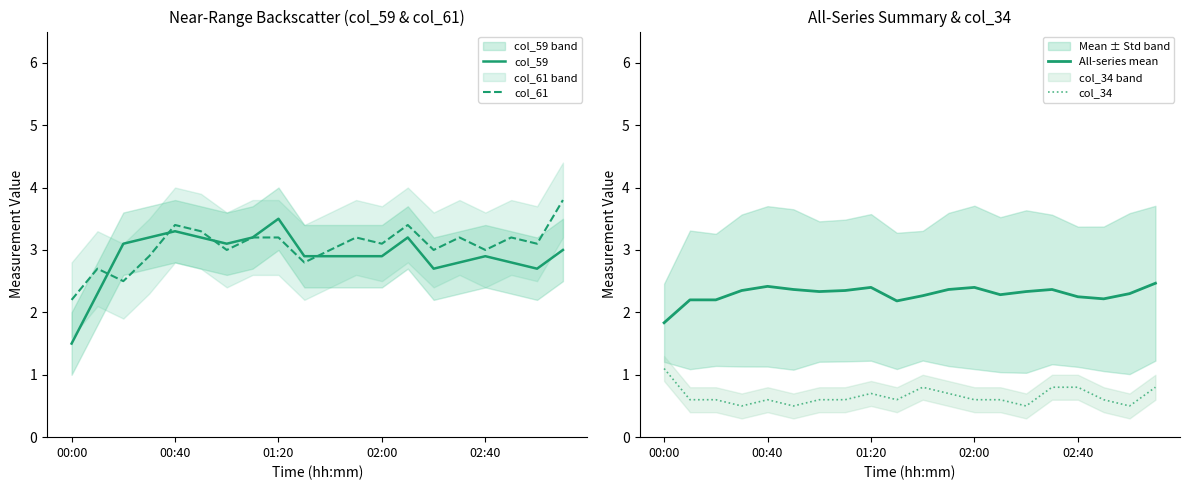

Is the value of col_61 at 17 greater than the value of col_59 at 17?

Yes